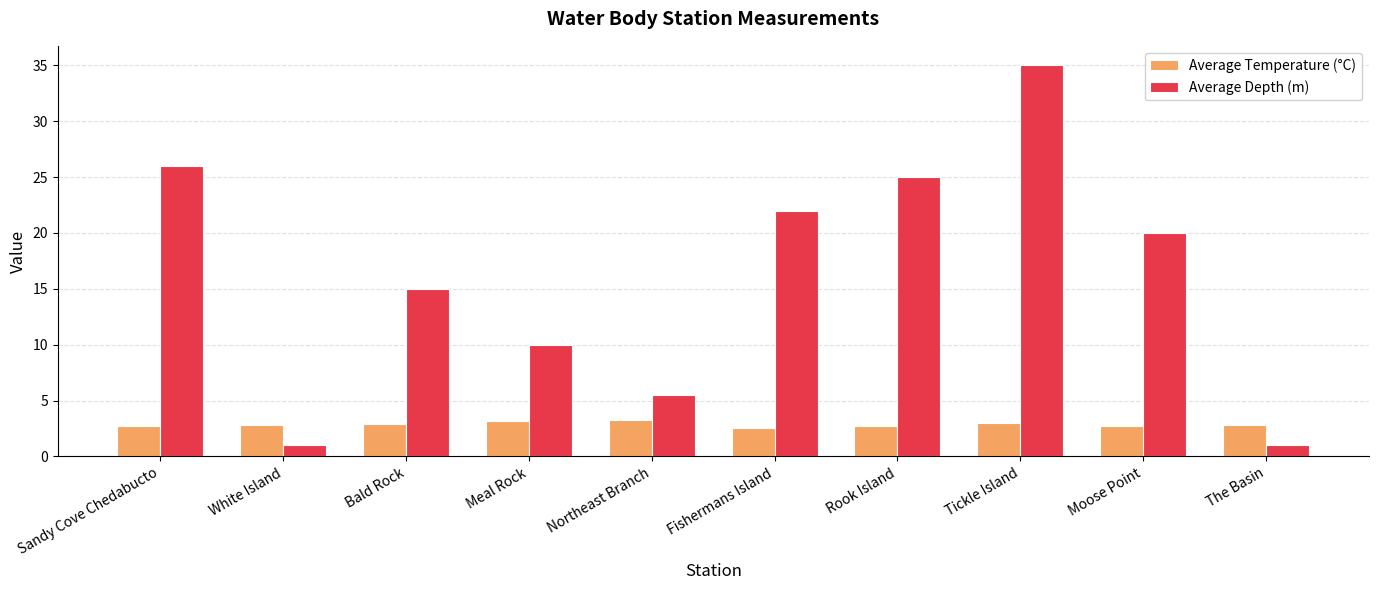

What is the difference between the maximum and minimum values in the Average Temperature (°C) series?

0.8